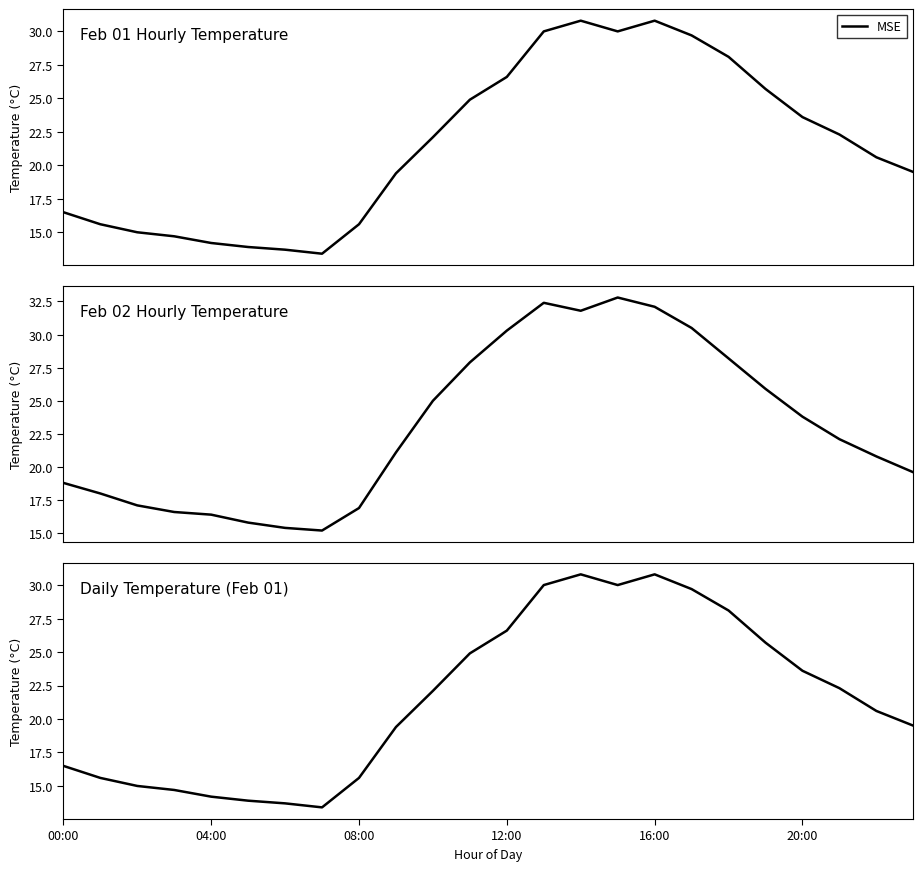

Does the chart display data point markers on the line(s)?

No